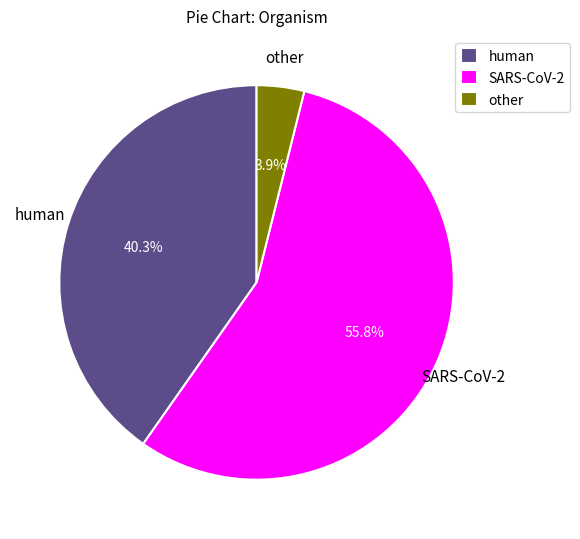

To the nearest percent, what is the difference between the largest and smallest slice percentages?

52%